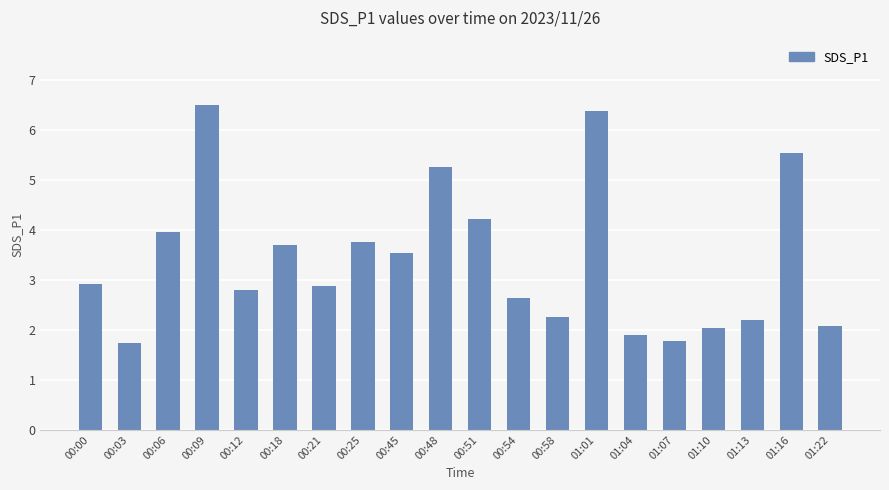

What is the label of the 6th bar from the right?

01:04